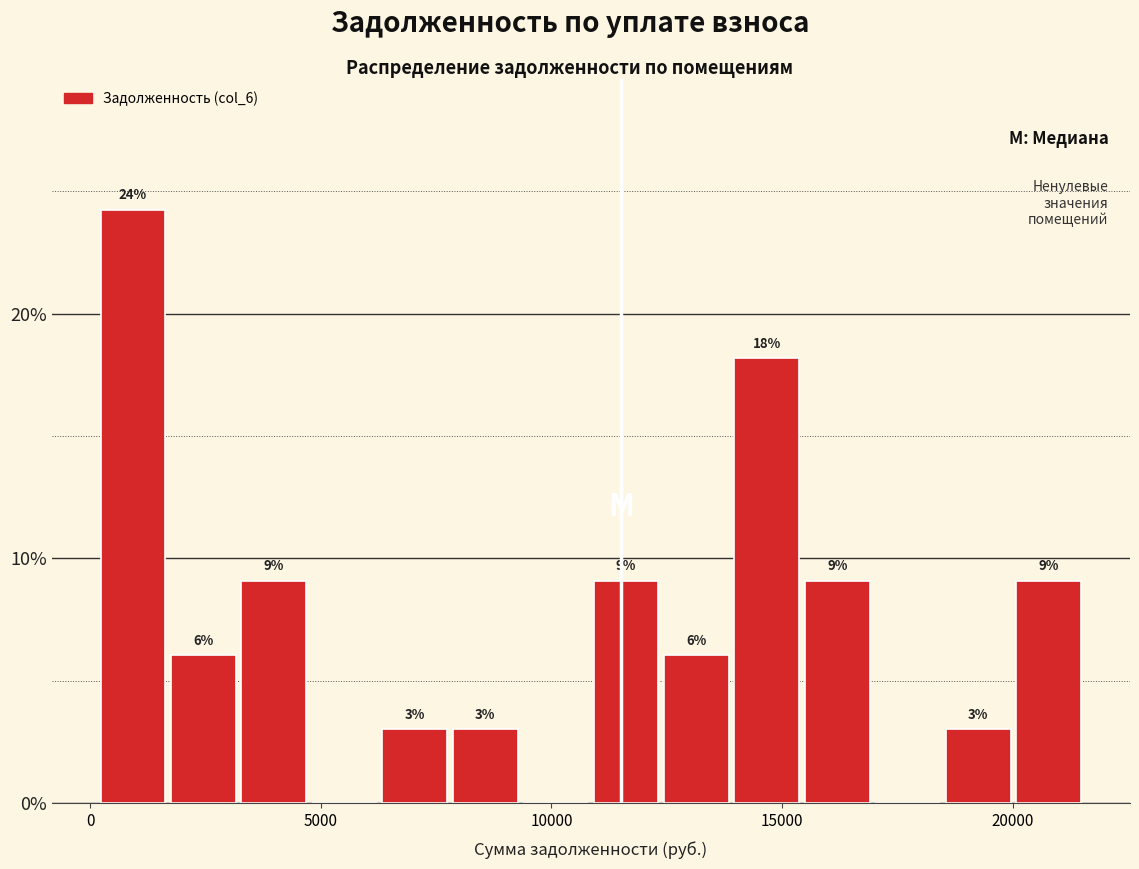

Around what value on the x-axis is the tallest bar? Give the approximate position of its centre, as read against the axis.

1000